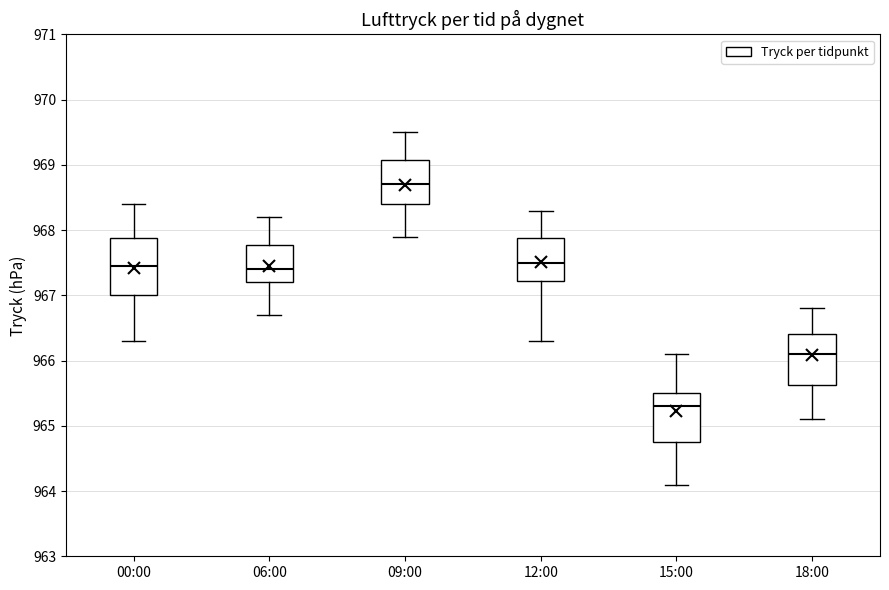

Reading left to right, read every box against the y-axis: the position of its median line, the range the box covers, and the ends of its whiskers. The values are not printed on the chart, so give them approximately, as read against the axis.

00:00: median 967.5, box 967.0 to 967.9, whiskers 966.3 to 968.4
06:00: median 967.4, box 967.2 to 967.8, whiskers 966.7 to 968.2
09:00: median 968.7, box 968.4 to 969.1, whiskers 967.9 to 969.5
12:00: median 967.5, box 967.2 to 967.9, whiskers 966.3 to 968.3
15:00: median 965.3, box 964.8 to 965.5, whiskers 964.1 to 966.1
18:00: median 966.1, box 965.6 to 966.4, whiskers 965.1 to 966.8